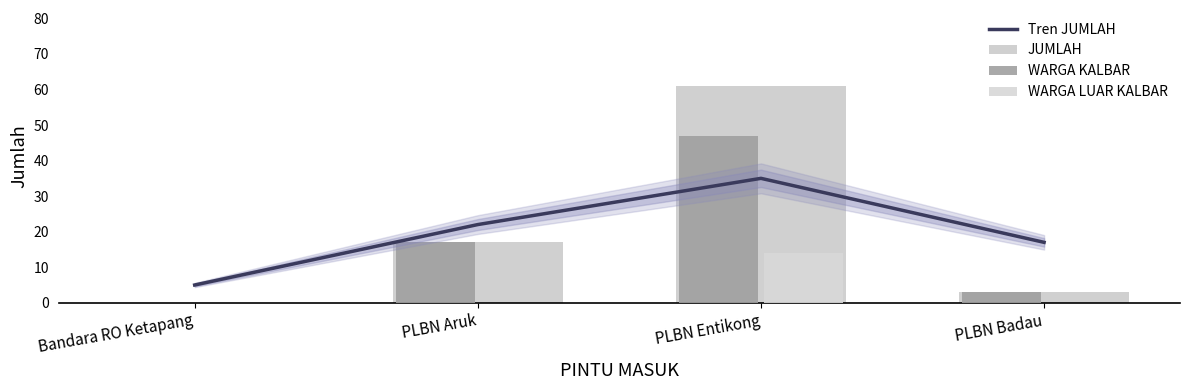

Which series has the largest total across all categories?

JUMLAH